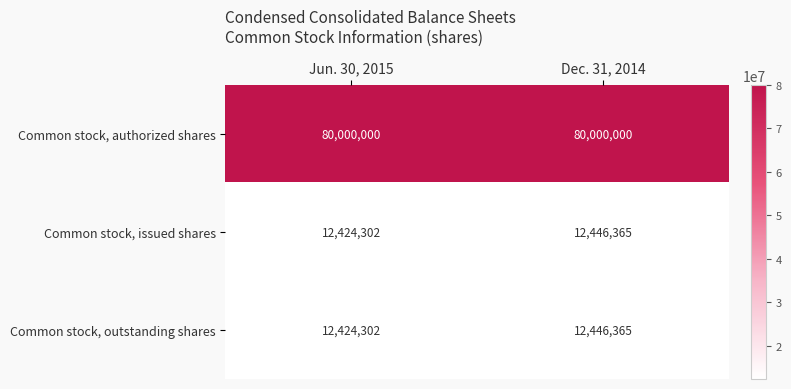

How many categories are shown in the chart?

2